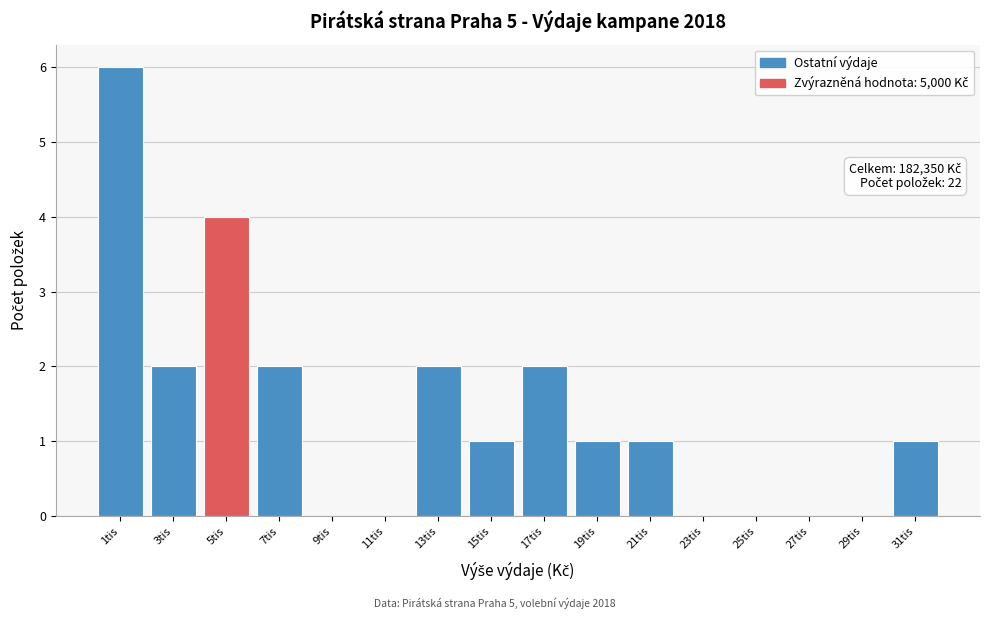

Reading left to right, list all the values displayed in this chart.

1tis=6	3tis=2	5tis=4	7tis=2	9tis=0	11tis=0	13tis=2	15tis=1	17tis=2	19tis=1	21tis=1	23tis=0	25tis=0	27tis=0	29tis=0	31tis=1